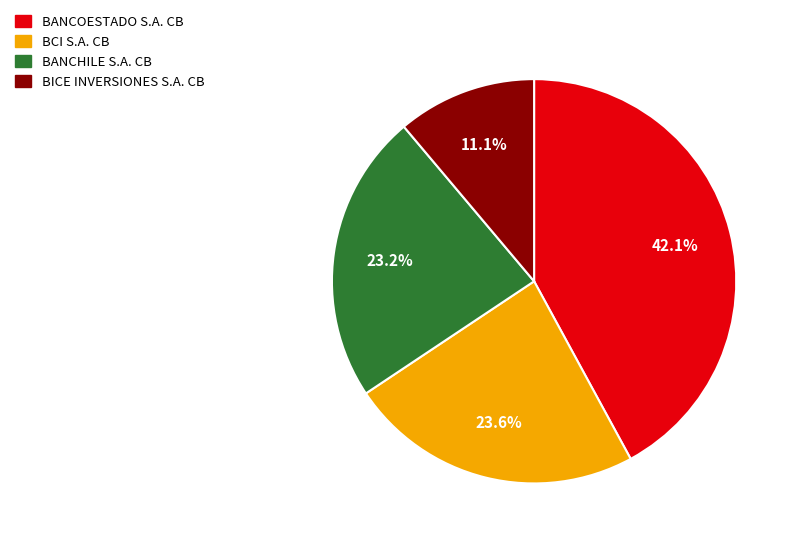

To the nearest percent, what is the difference between the BANCOESTADO S.A. CB and BANCHILE S.A. CB slice percentages?

19%